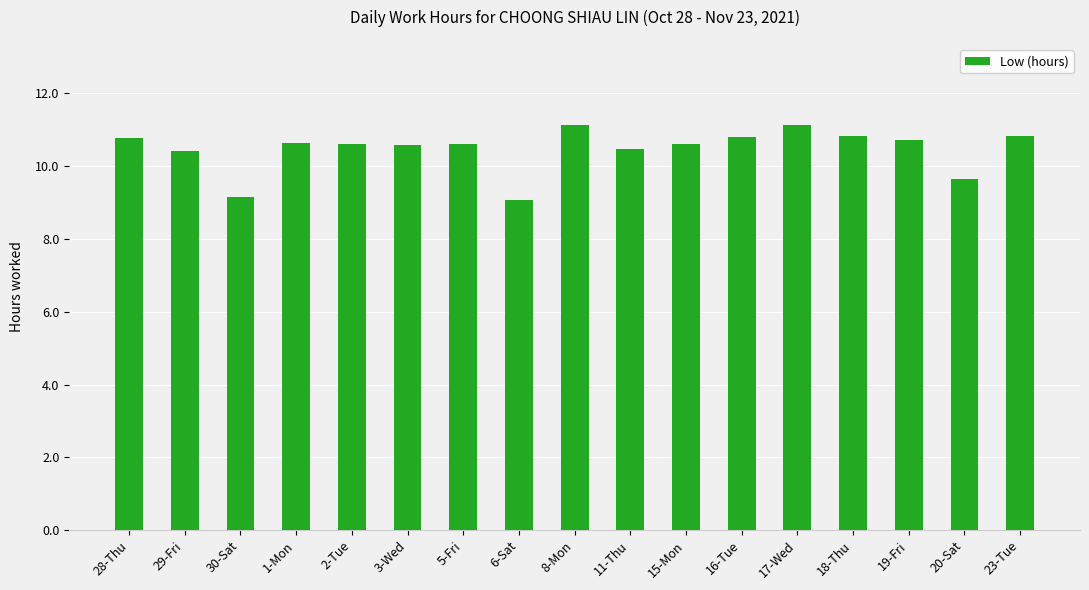

True or false: the data shows 17.6 at 2-Tue.

False